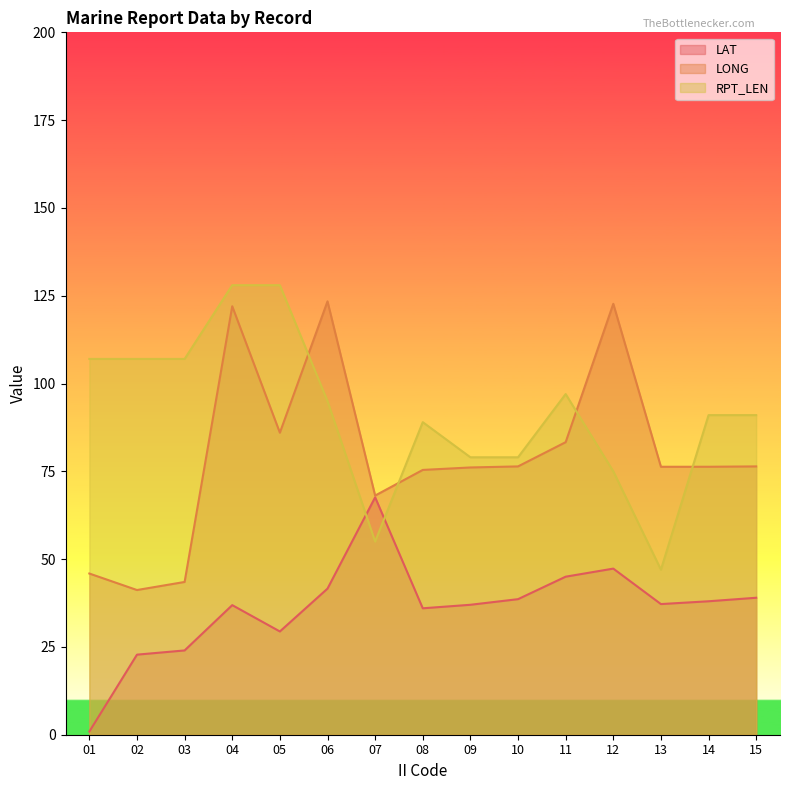

At which label does RPT_LEN reach its peak?

04